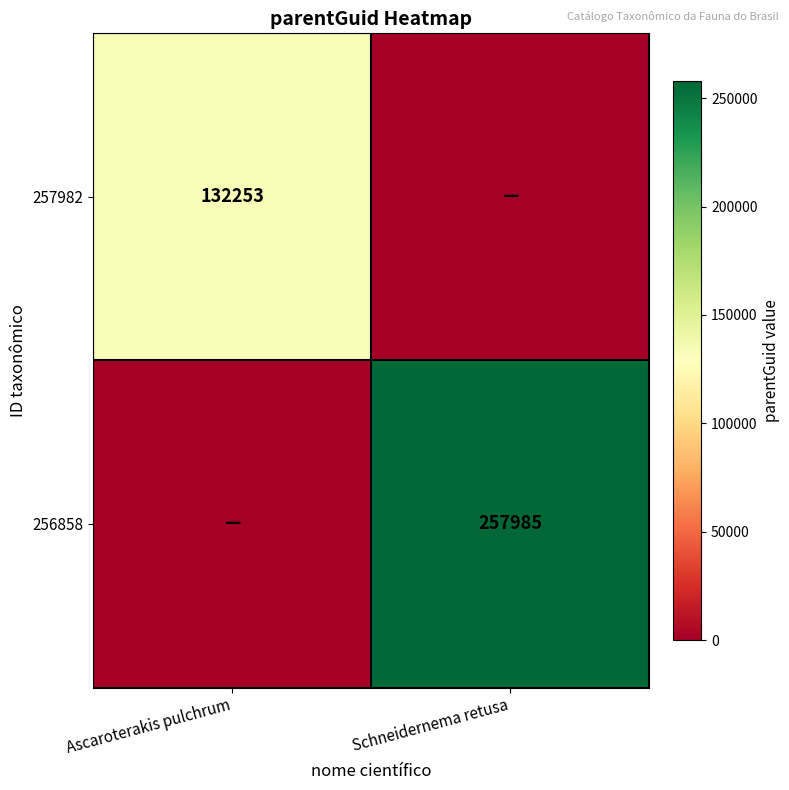

The 256858 series shows 257985 at Schneidernema retusa. True or false?

True